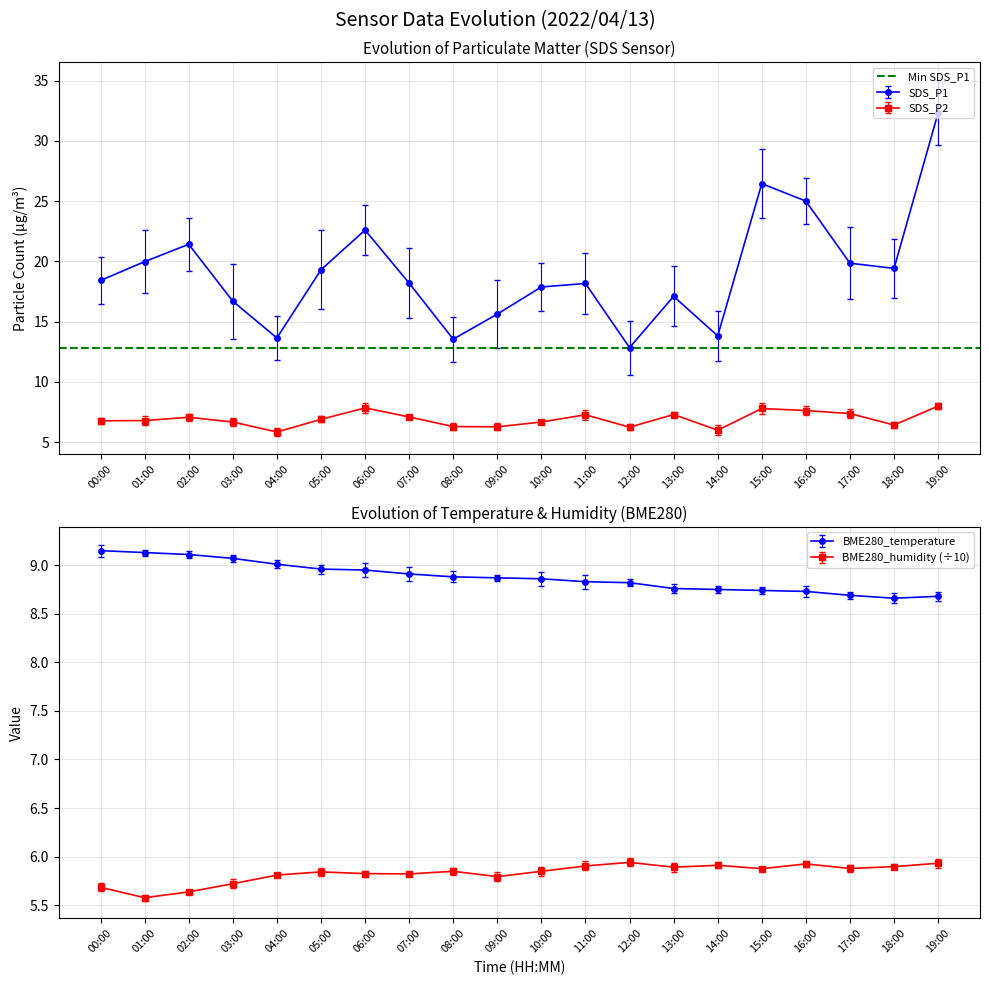

Which series has the largest total across all categories?

SDS_P1